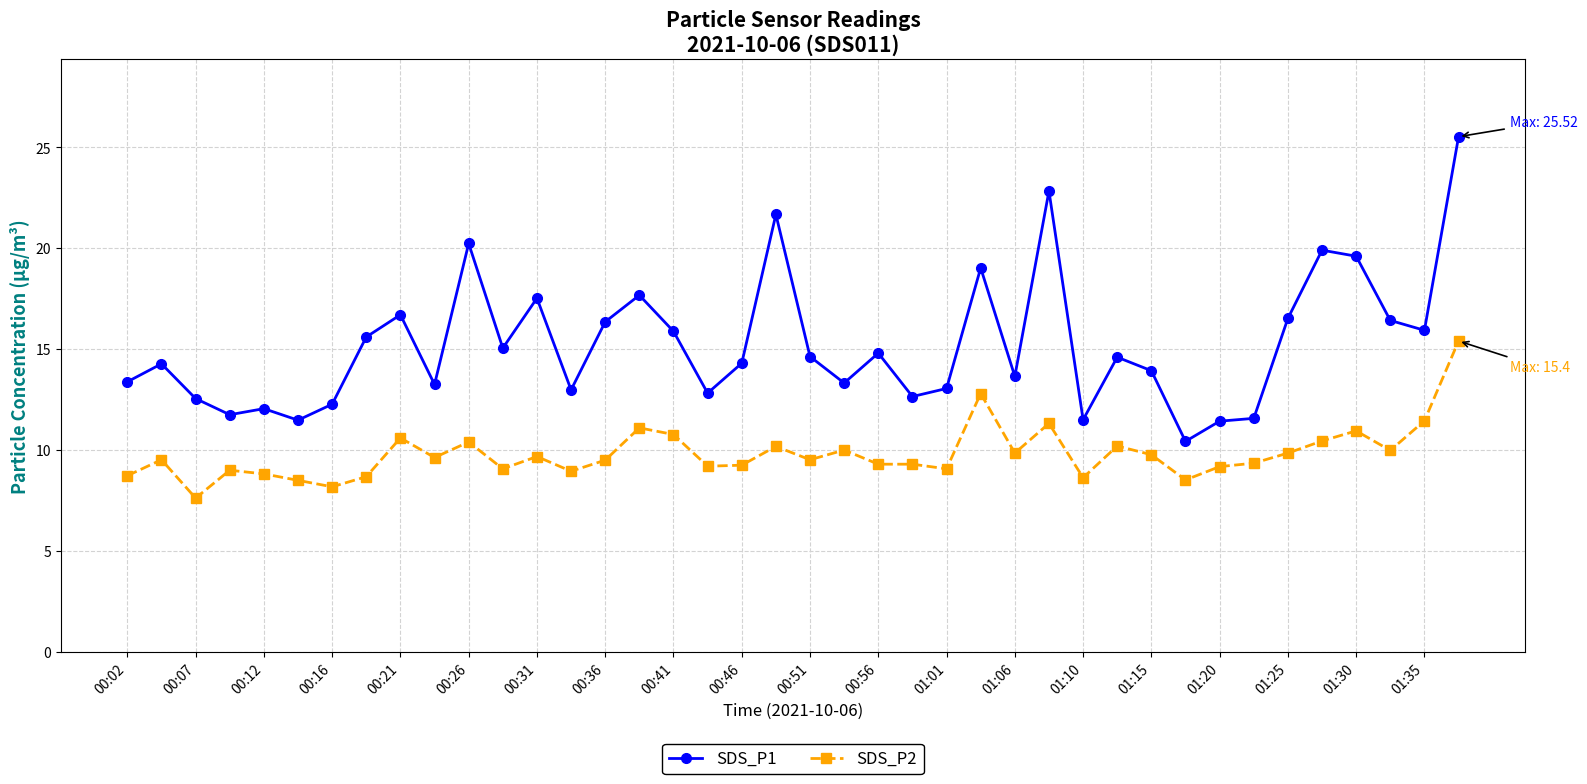

True or false: SDS_P2 and SDS_P1 cross at least once.

False